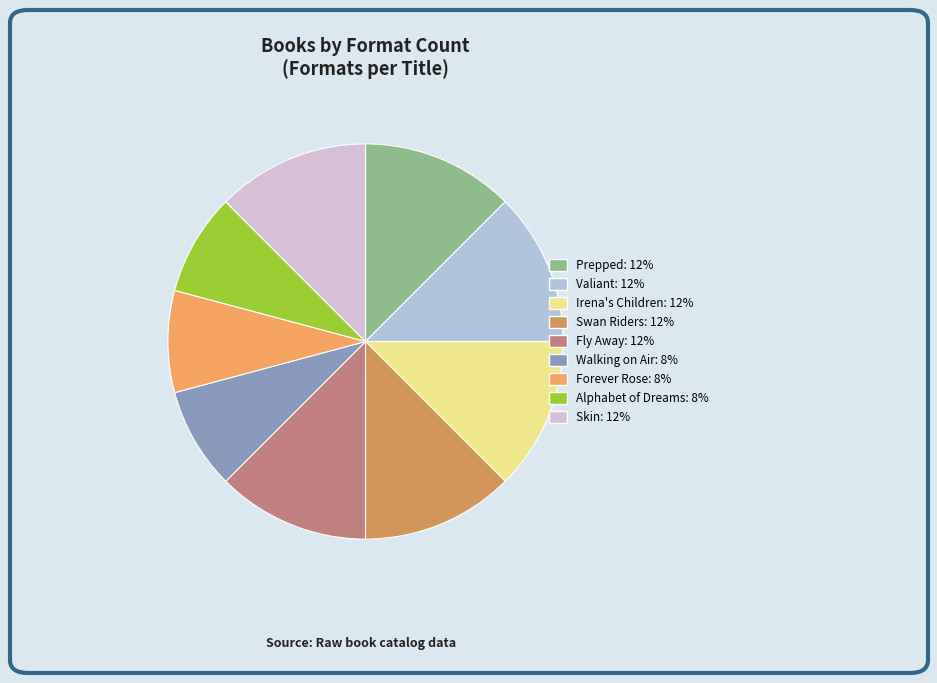

Does Swan Riders account for over 50% of the chart?

No